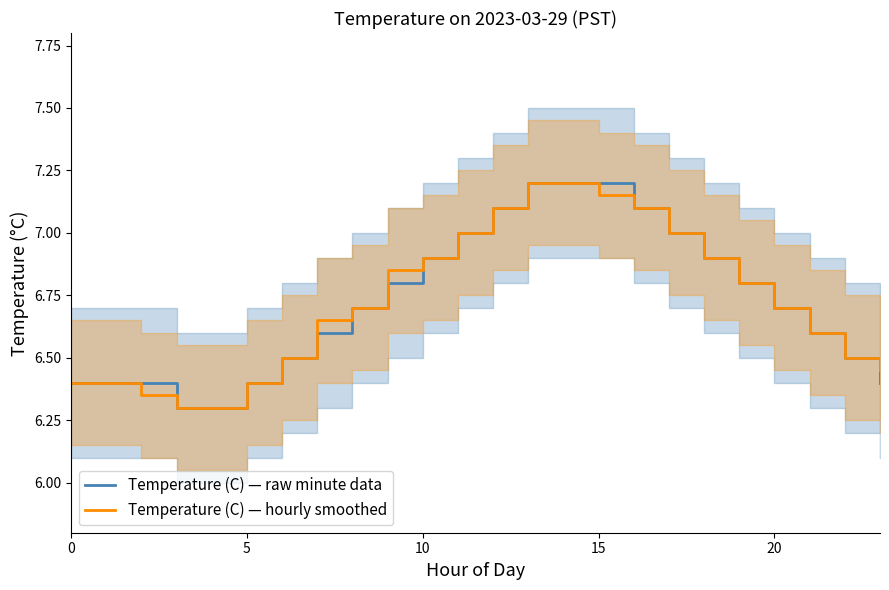

What is the difference between the second highest and second lowest values in the Temperature (C) — raw minute data series?

0.9